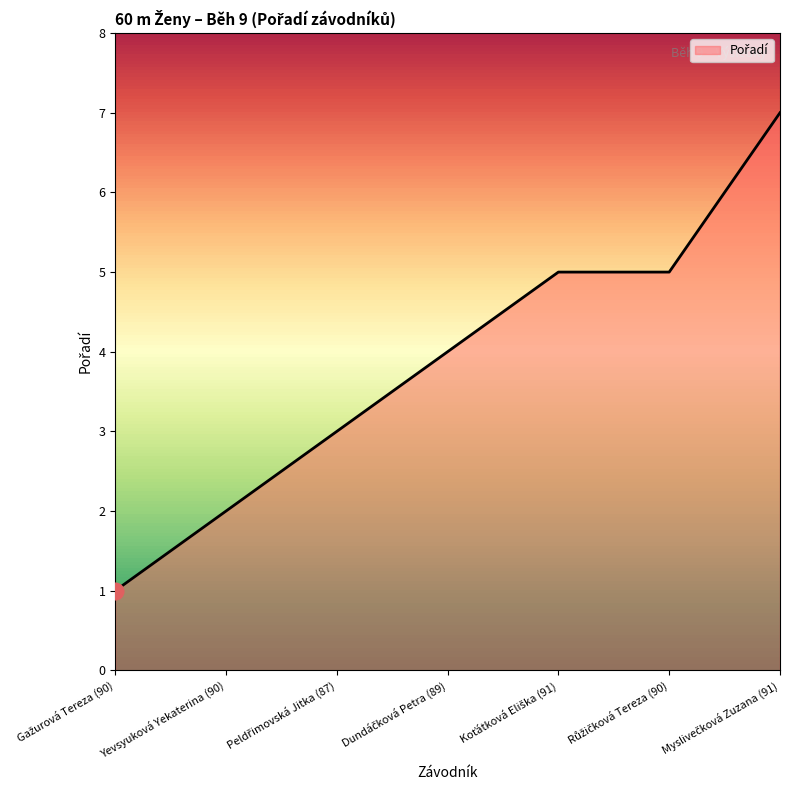

What is the greatest value displayed?

7